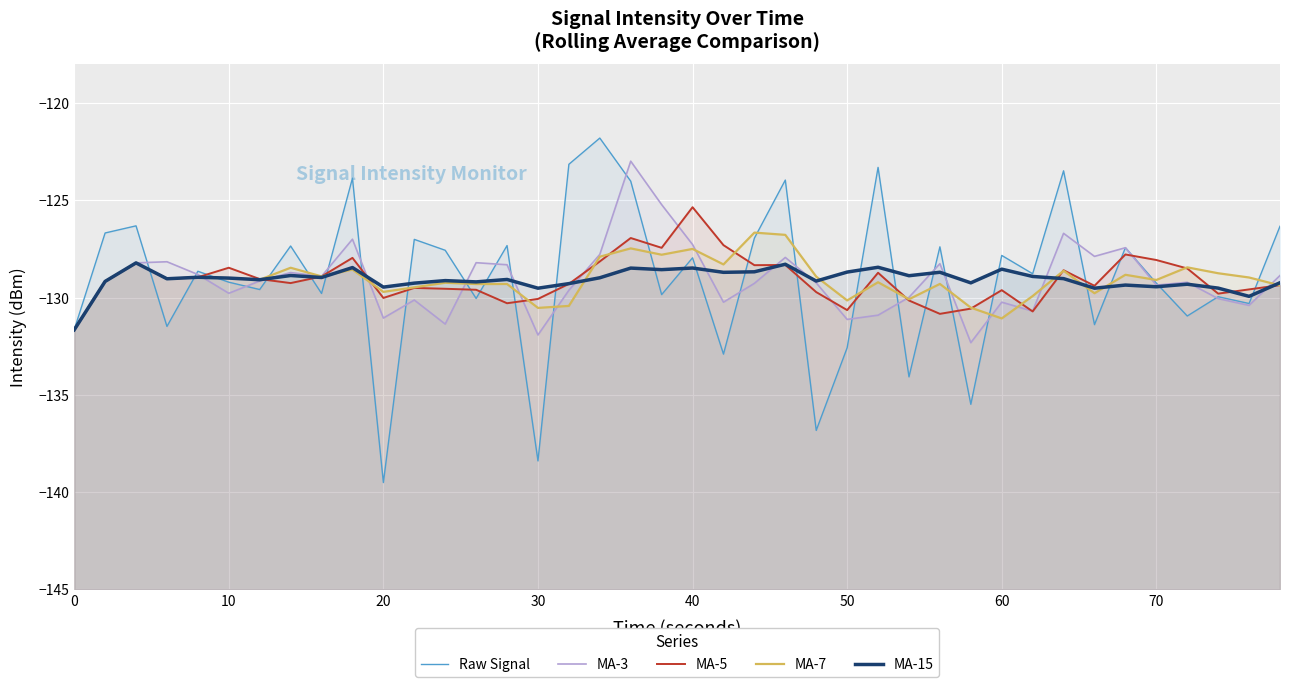

Where is the first local minimum for MA-7?

30